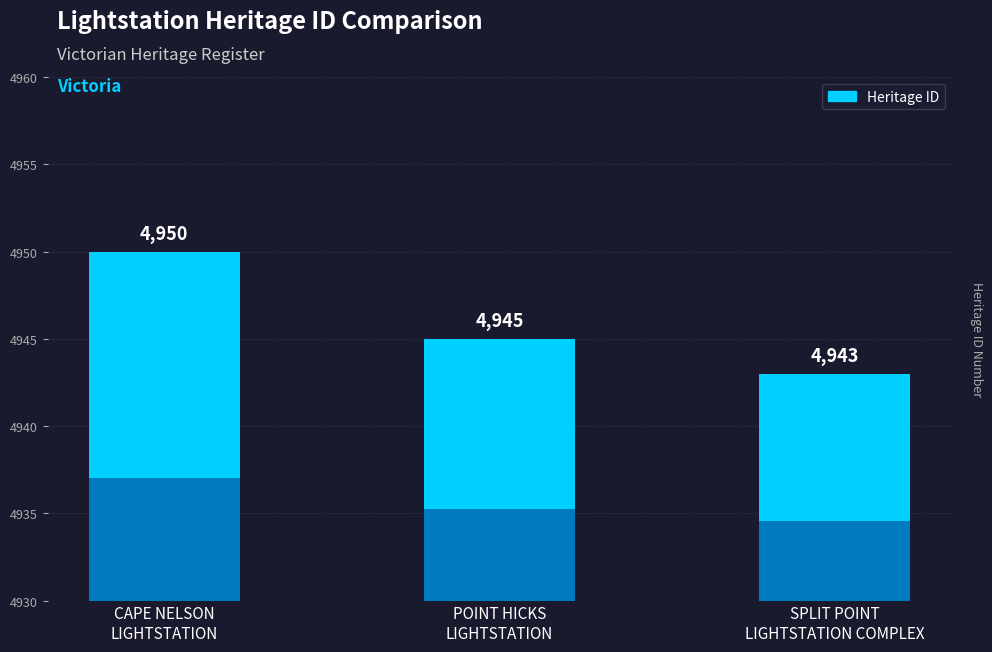

At which category does the chart reach its minimum across all series?

SPLIT POINT
LIGHTSTATION COMPLEX